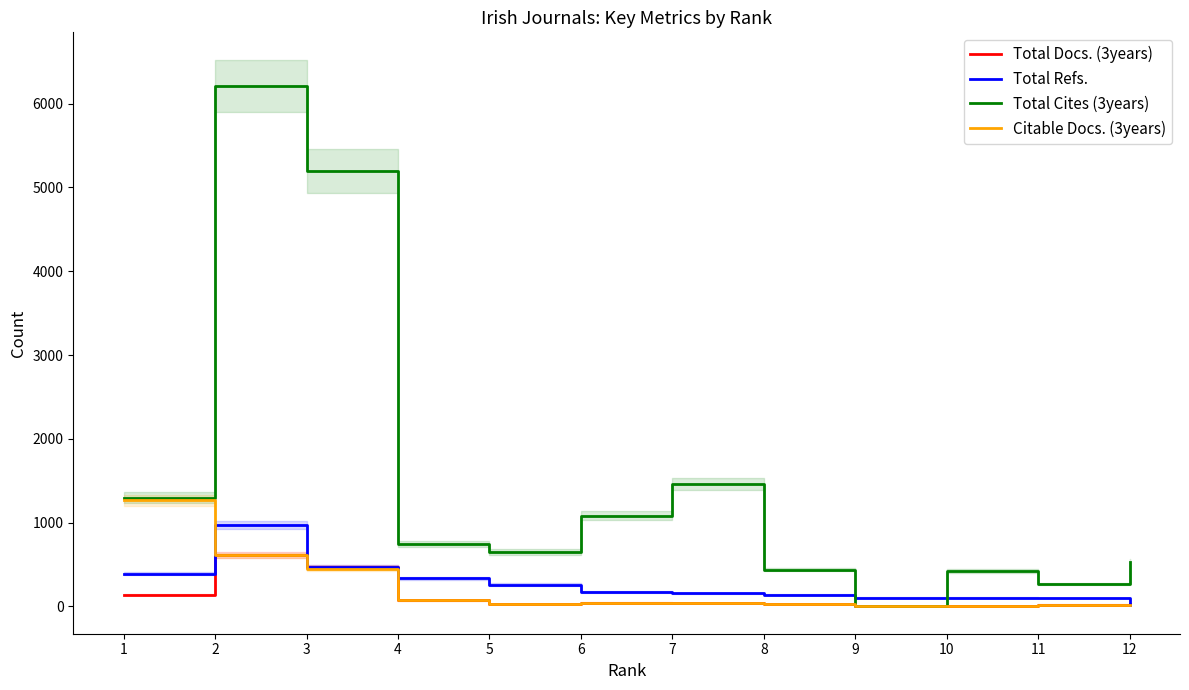

Does the chart display data point markers on the line(s)?

No